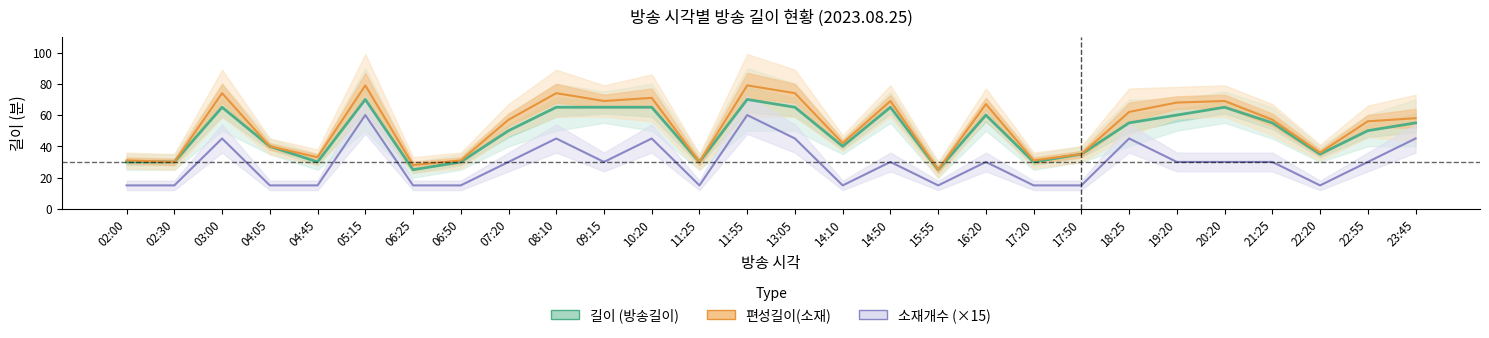

What is the sum of all 길이 values?

1360